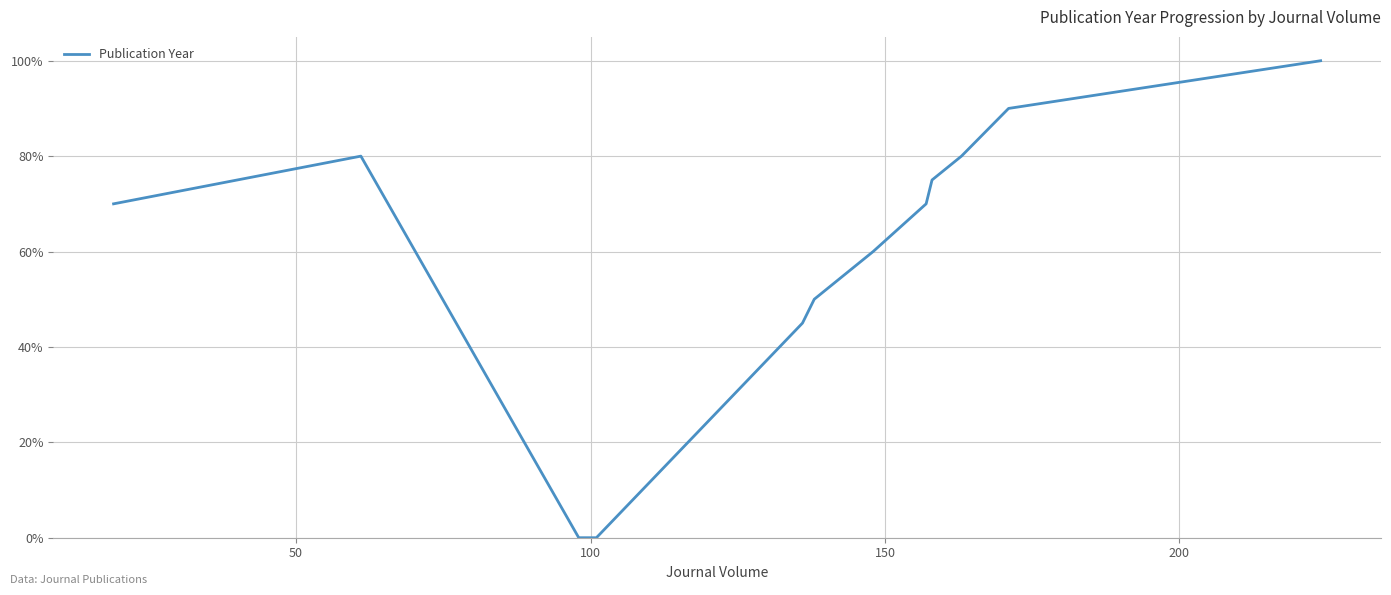

Where does the data first go above 70?

50